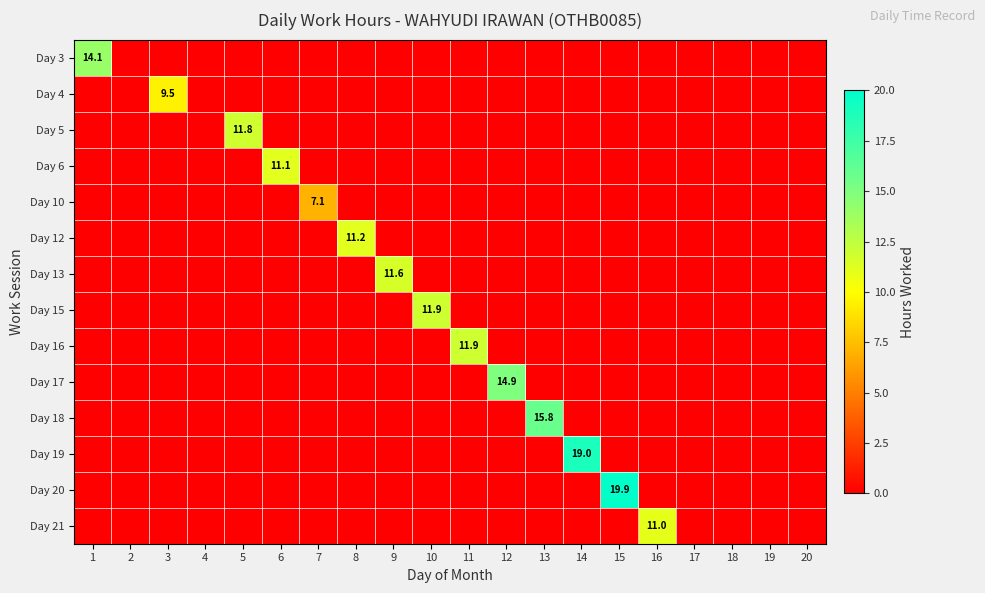

List the labels in order of Day 18 value, smallest first.

1, 2, 3, 4, 5, 6, 7, 8, 9, 10, 11, 12, 14, 15, 16, 17, 18, 19, 20, 13